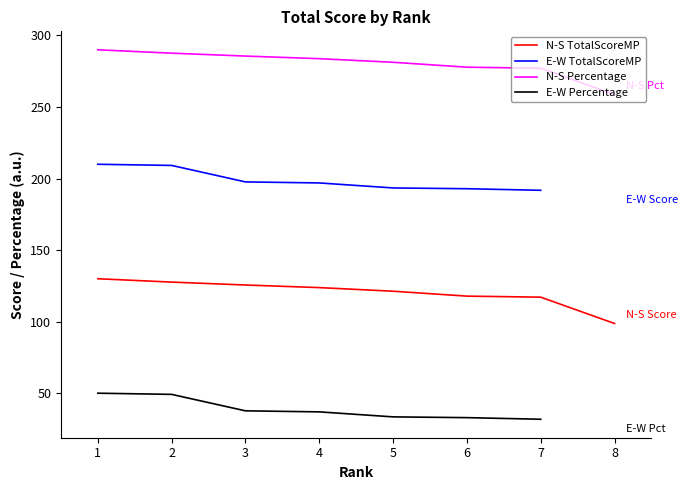

Count the number of categories in the chart.

8